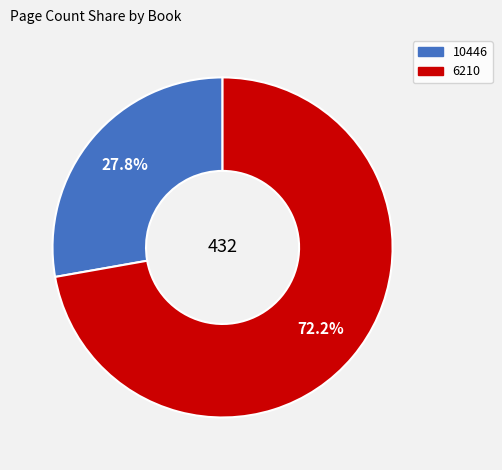

How many slices are in this pie chart?

2